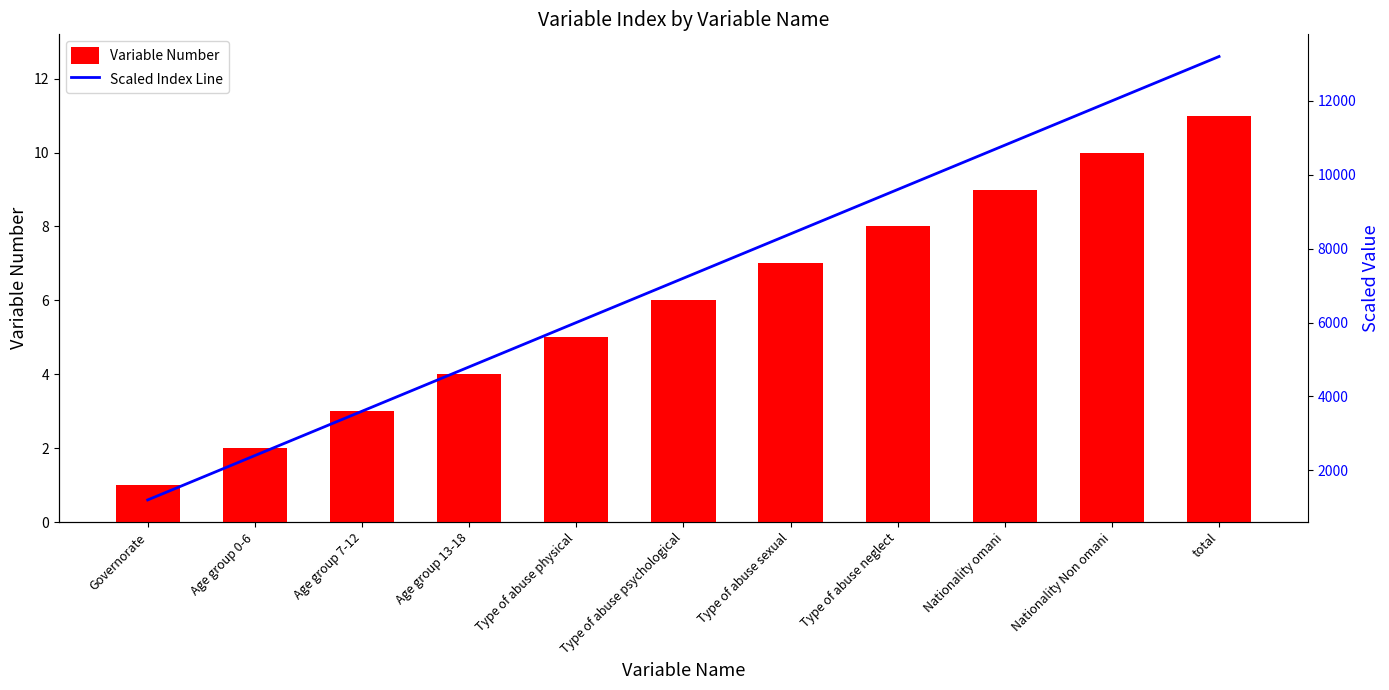

How many series are shown in this chart?

2